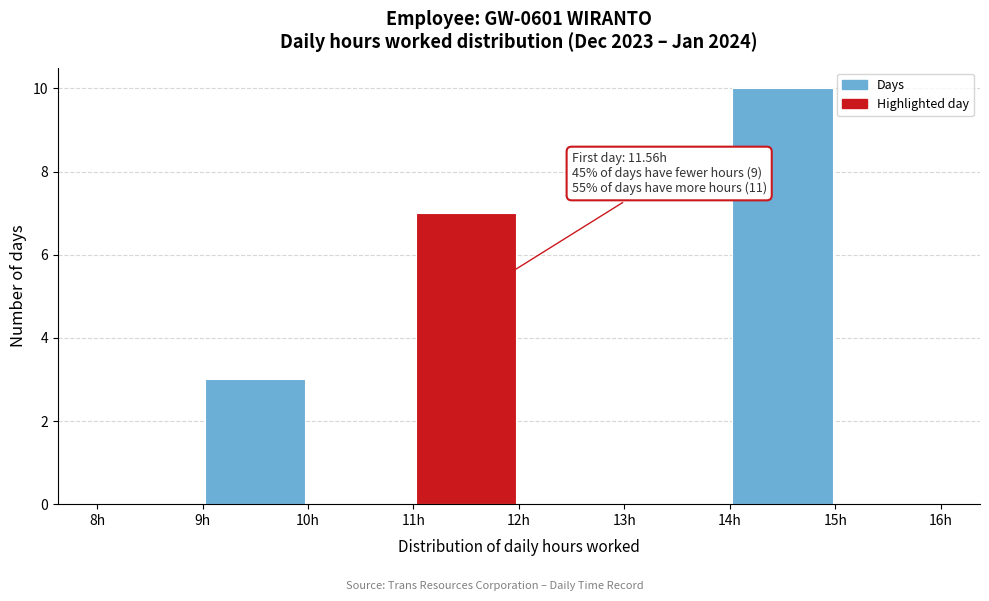

Over which range of the x-axis is the bar tallest?

14 to 15